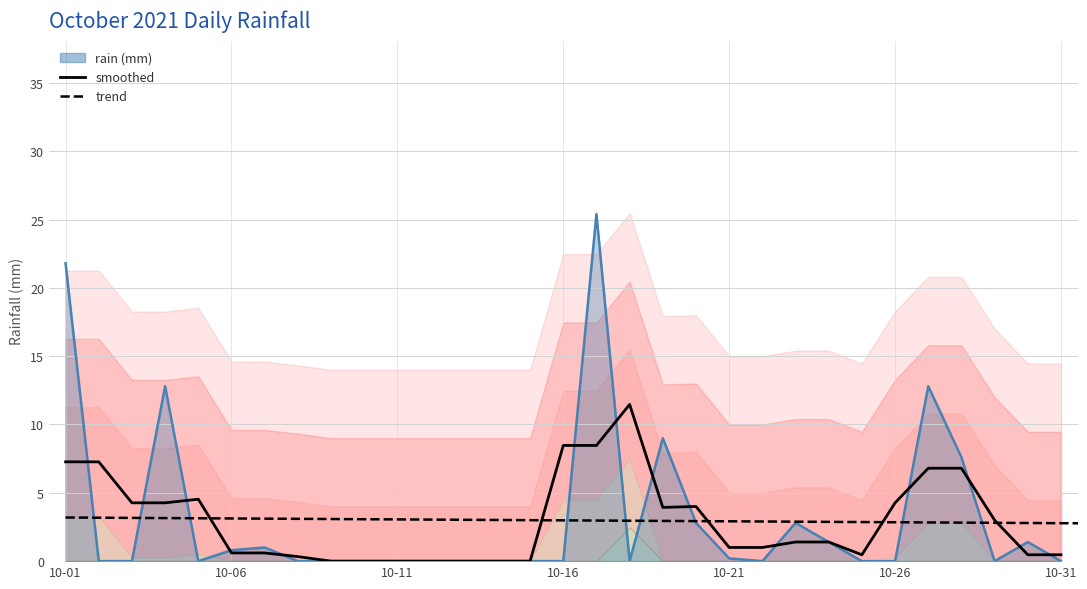

Reading left to right, what are all the values shown in this chart?

21.8	0.0	0.0	12.8	0.0	0.8	1.0	0.0	0.0	0.0	0.0	0.0	0.0	0.0	0.0	0.0	25.4	0.0	9.0	2.8	0.2	0.0	2.8	1.4	0.0	0.0	12.8	7.6	0.0	1.4	0.0